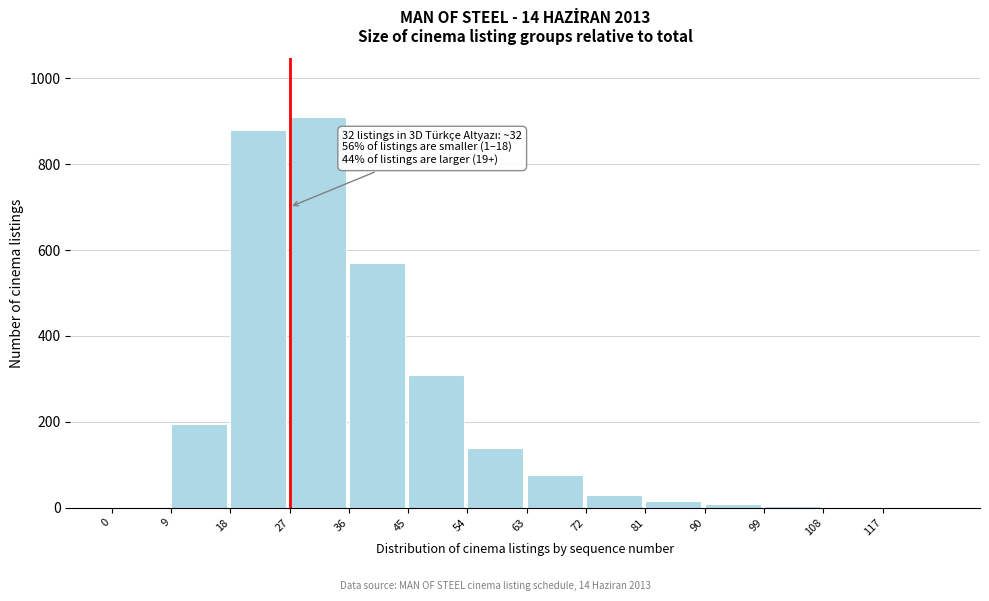

What is the maximum value shown in the chart?

910